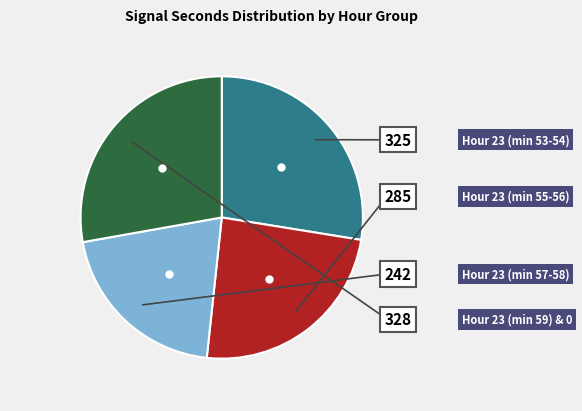

Is there a majority slice in this chart?

No